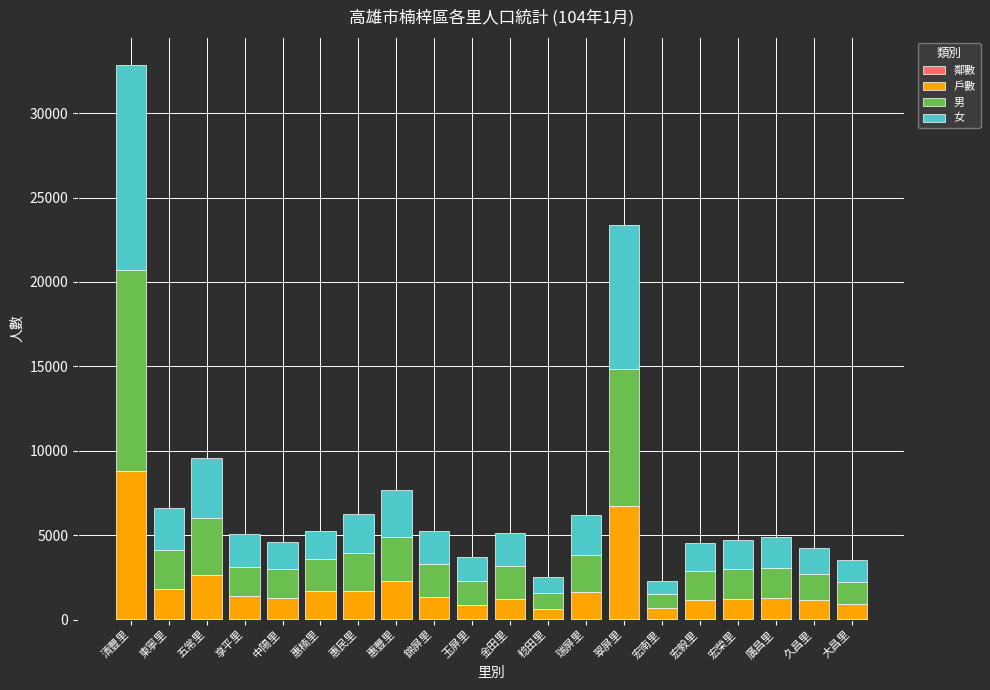

Does the chart contain stacked bars?

Yes